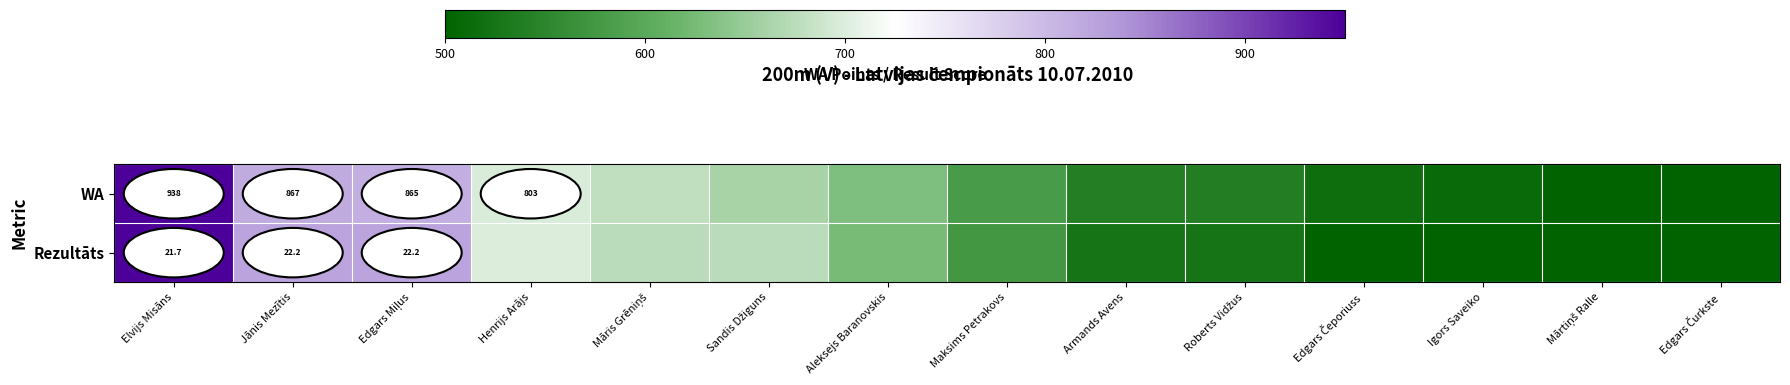

What is the total value across all series at Armands Avens?

0.1